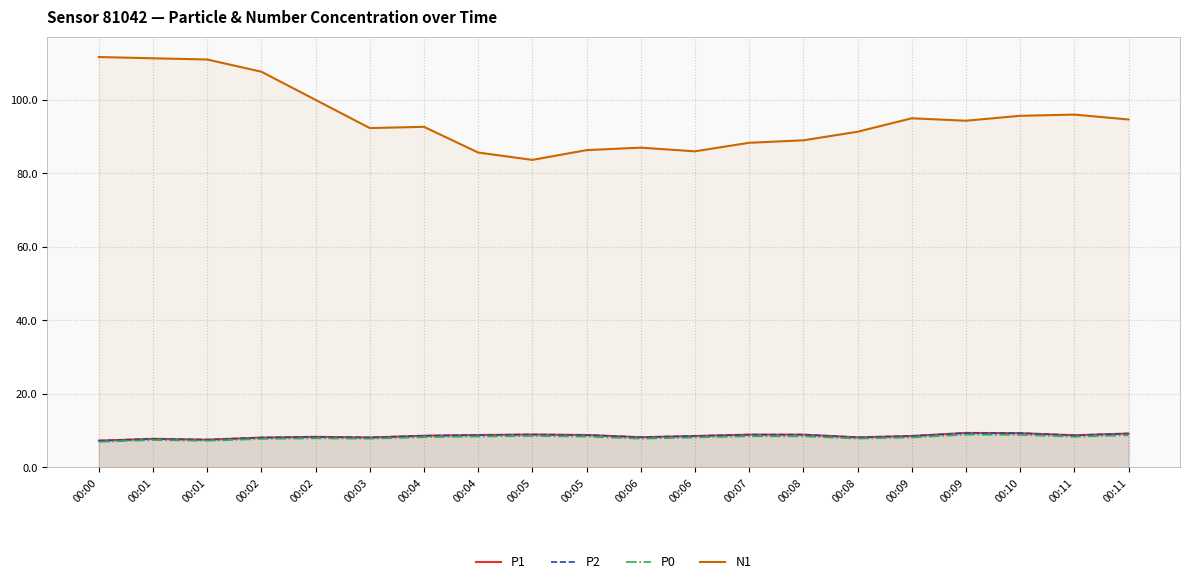

Does the chart display data point markers on the line(s)?

No